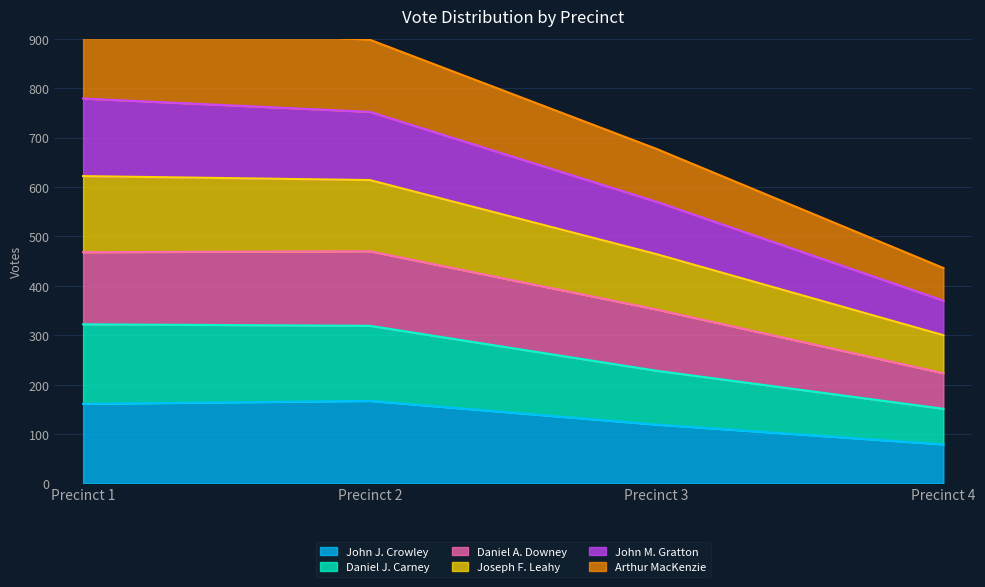

Count the number of data series in this chart.

6